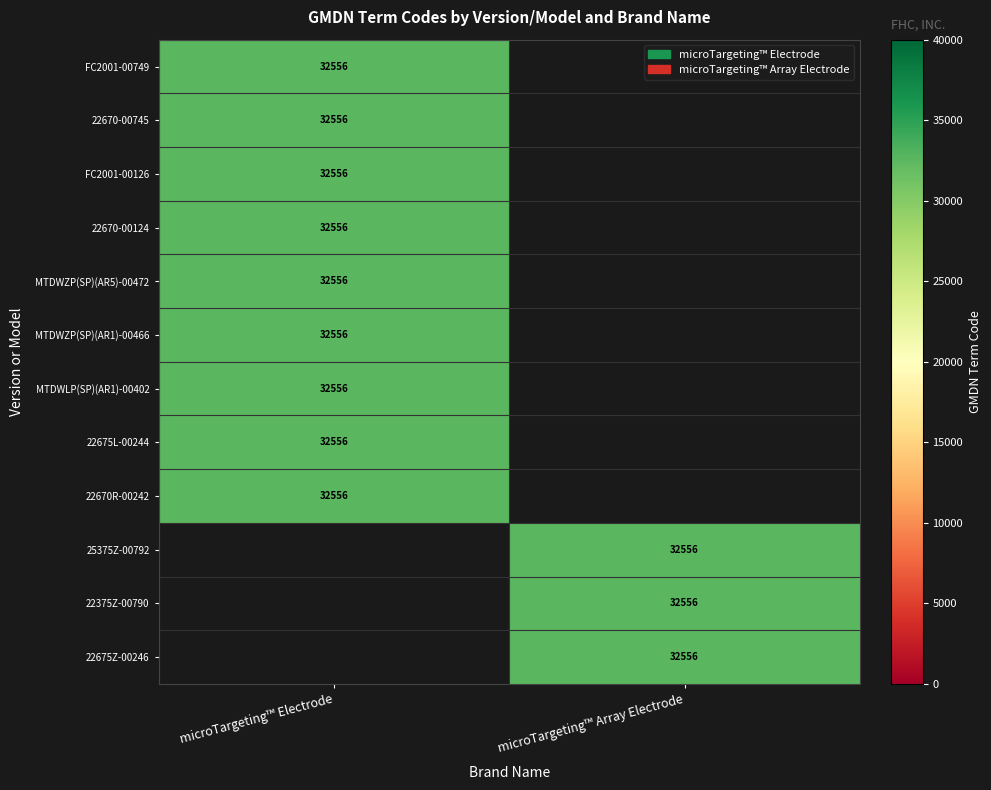

Which series has the largest total across all categories?

microTargeting™ Electrode